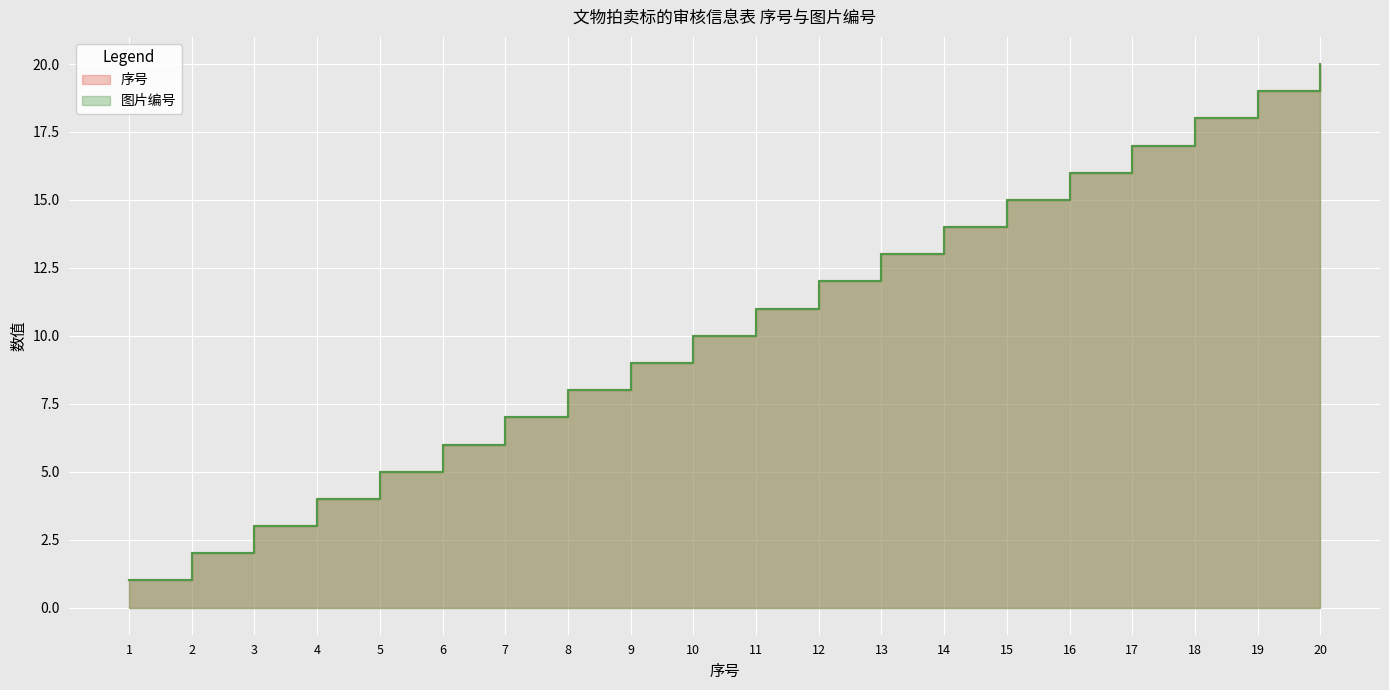

Reading left to right, extract all data points from this chart.

序号: 1	2	3	4	5	6	7	8	9	10	11	12	13	14	15	16	17	18	19	20
图片编号: 1	2	3	4	5	6	7	8	9	10	11	12	13	14	15	16	17	18	19	20